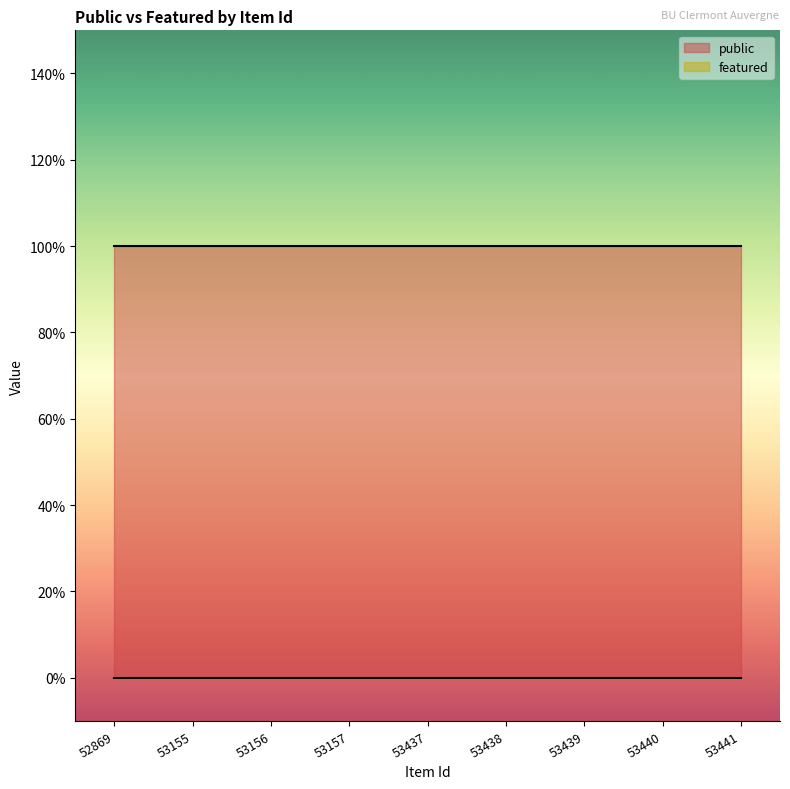

Reading right to left, list all the values displayed in this chart.

public: 1	1	1	1	1	1	1	1	1
featured: 0	0	0	0	0	0	0	0	0